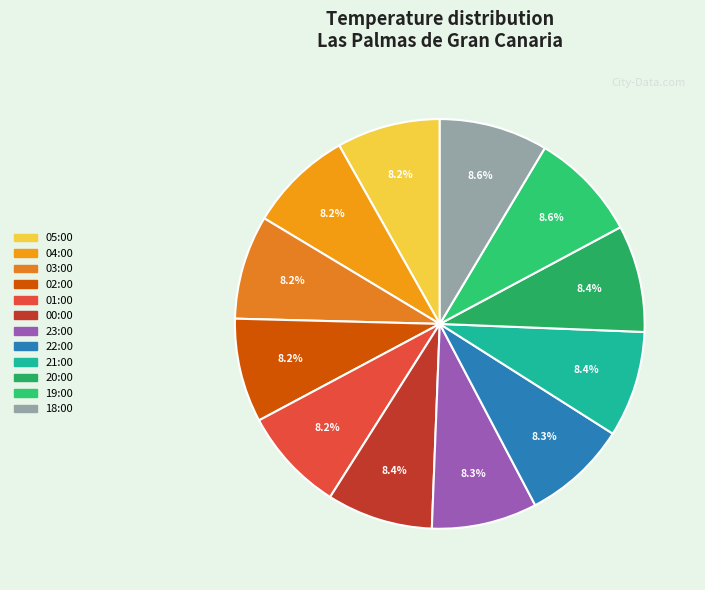

What is the ratio of the value at 05:00 to the value at 04:00?

1.0